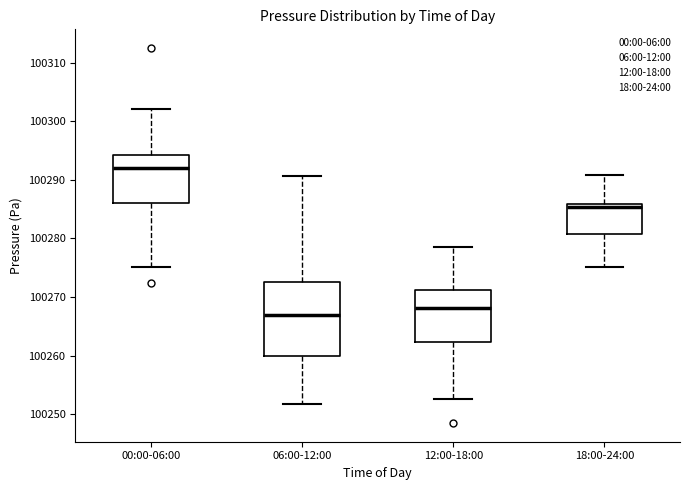

Which box has the lowest median line?

06:00-12:00